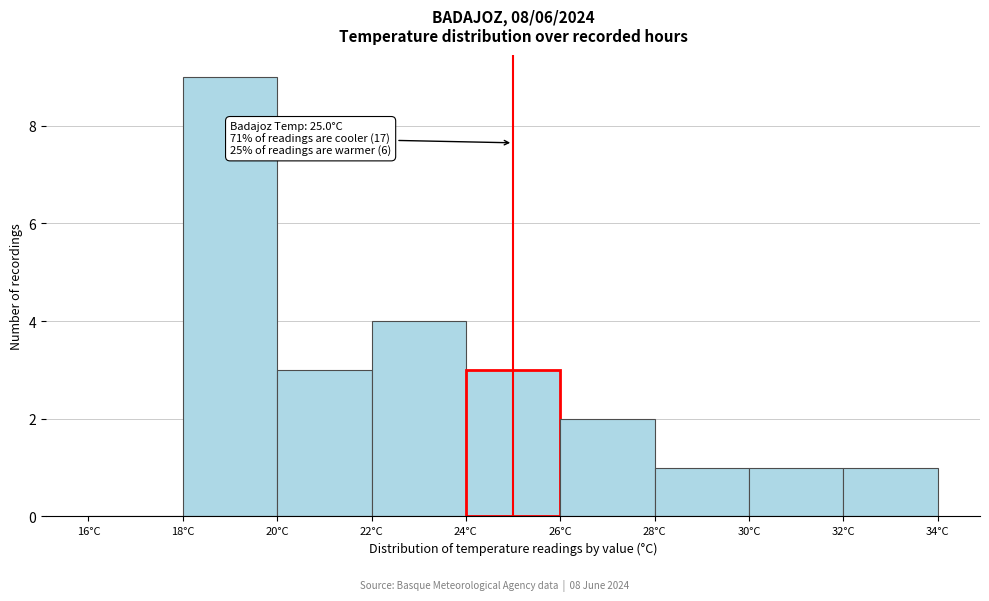

Which range on the x-axis has the tallest bar?

18 to 20